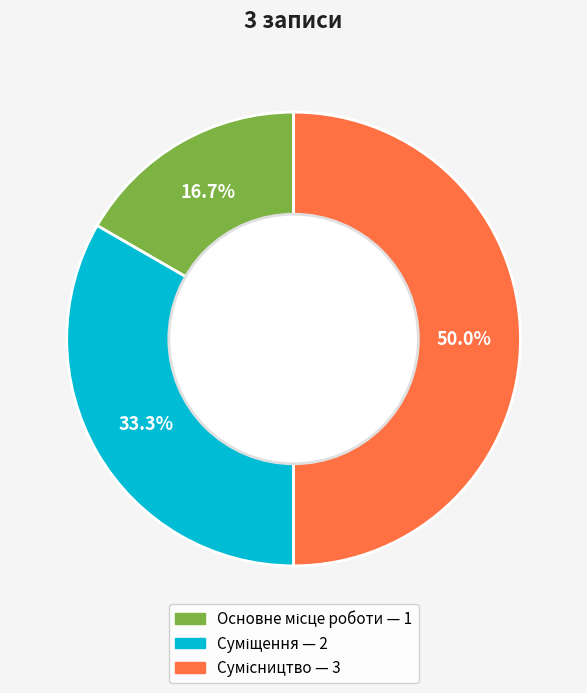

Combined, what portion of the pie is Сумісництво and Суміщення?

83.3%